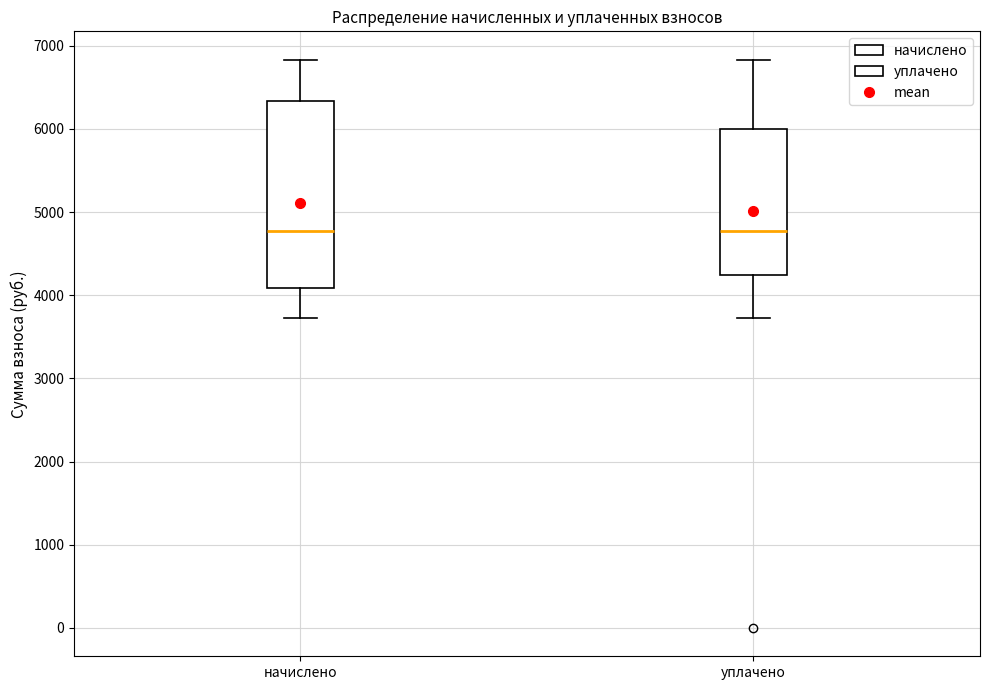

Reading left to right, read every box against the y-axis: the position of its median line, the range the box covers, and the ends of its whiskers. The values are not printed on the chart, so give them approximately, as read against the axis.

начислено: median 4800, box 4100 to 6300, whiskers 3700 to 6800
уплачено: median 4800, box 4200 to 6000, whiskers 3700 to 6800